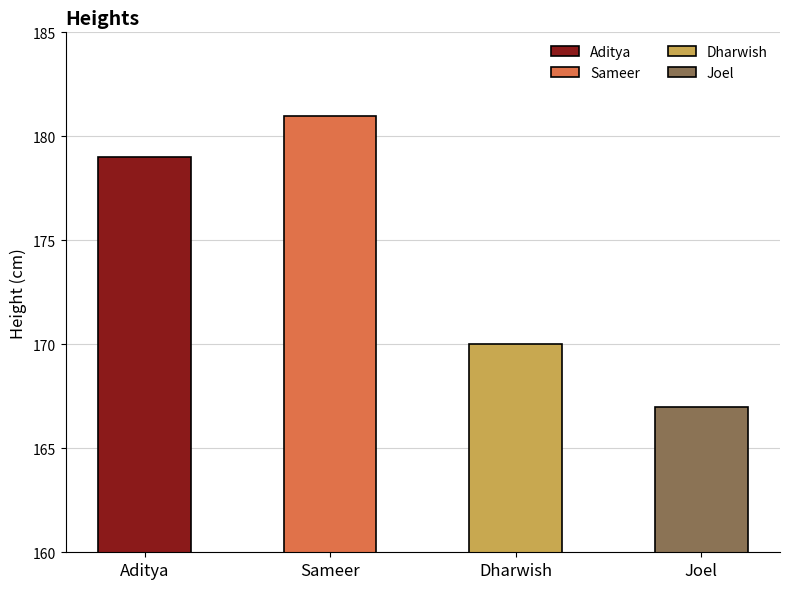

What is the smallest value displayed?

167